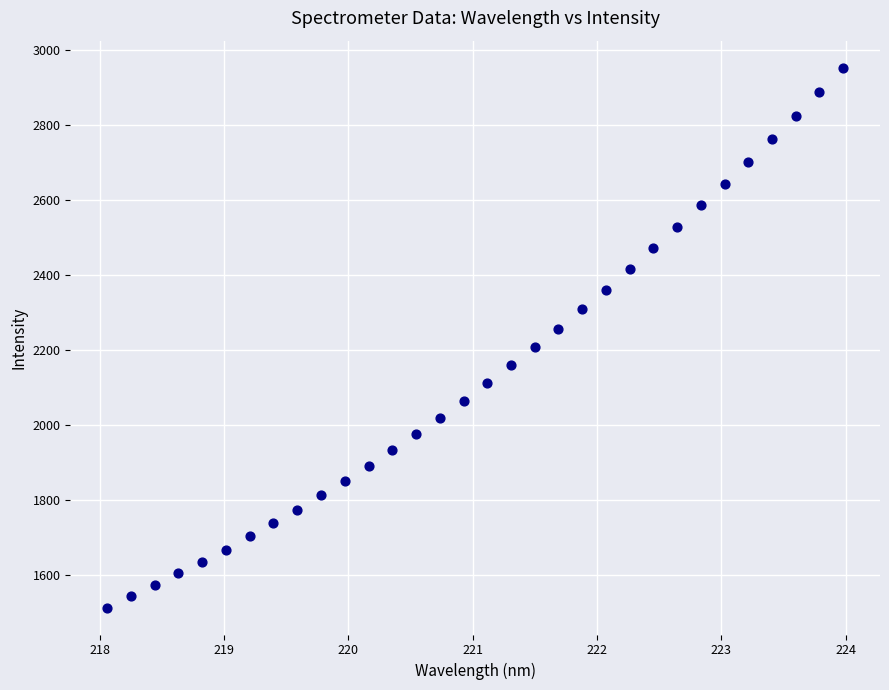

What is the range of X values (max minus min)?

5.9